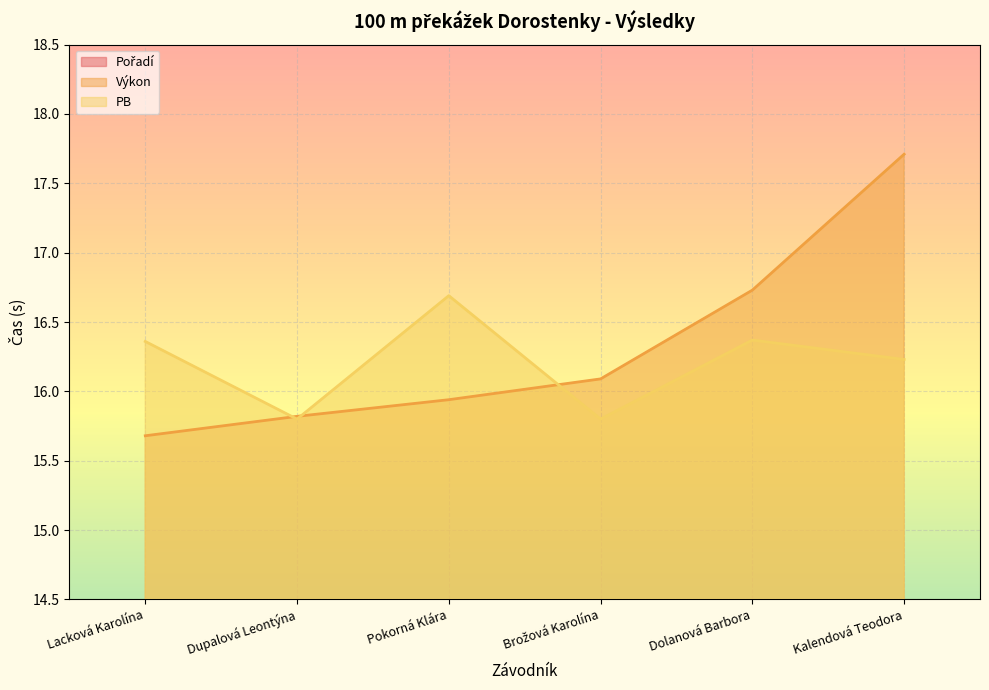

What value does the PB series have at Kalendová Teodora?

16.2